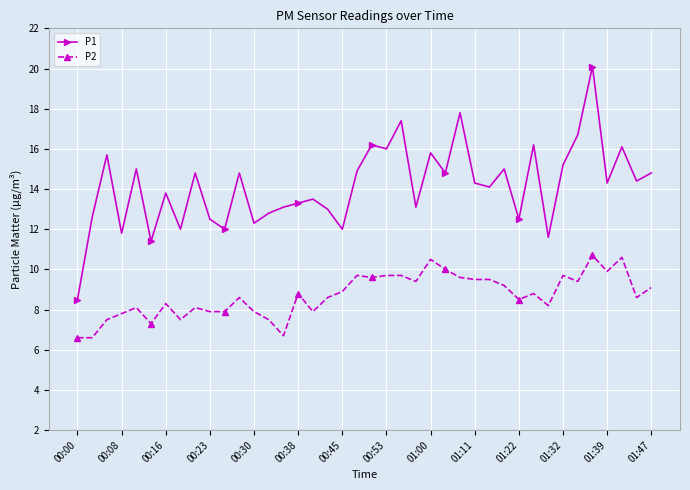

What is the minimum value shown in the chart?

6.6